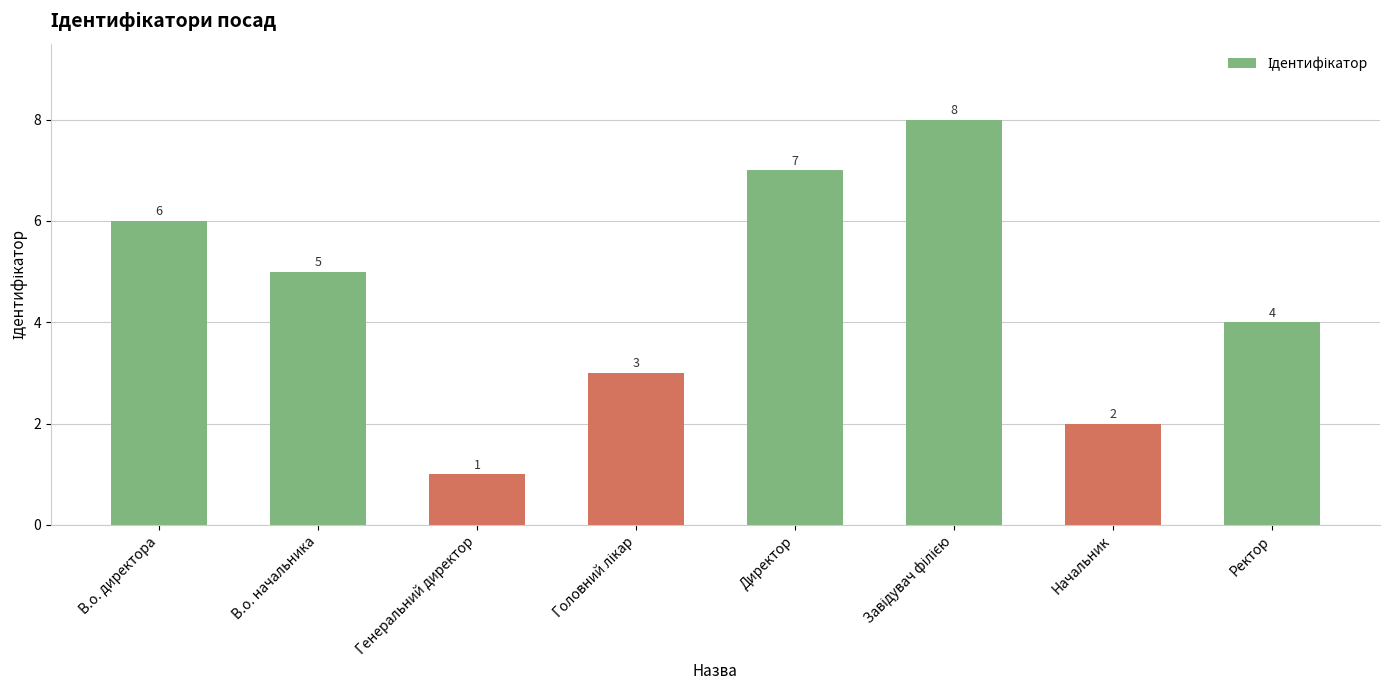

Reading left to right, extract all data points from this chart.

6	5	1	3	7	8	2	4